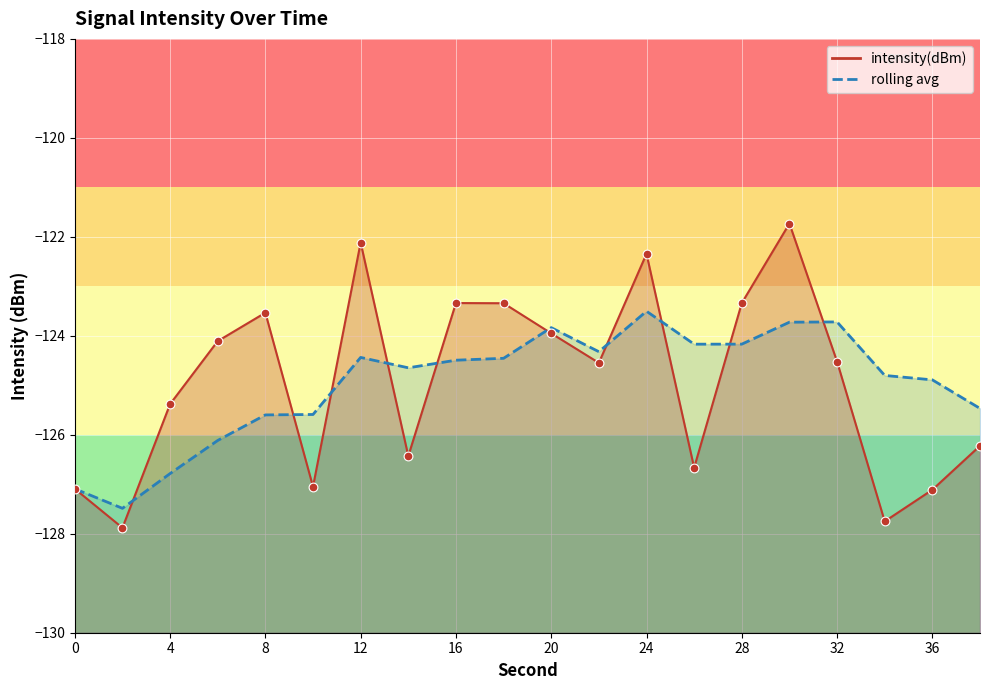

Which has a higher value, 30 or 24?

30